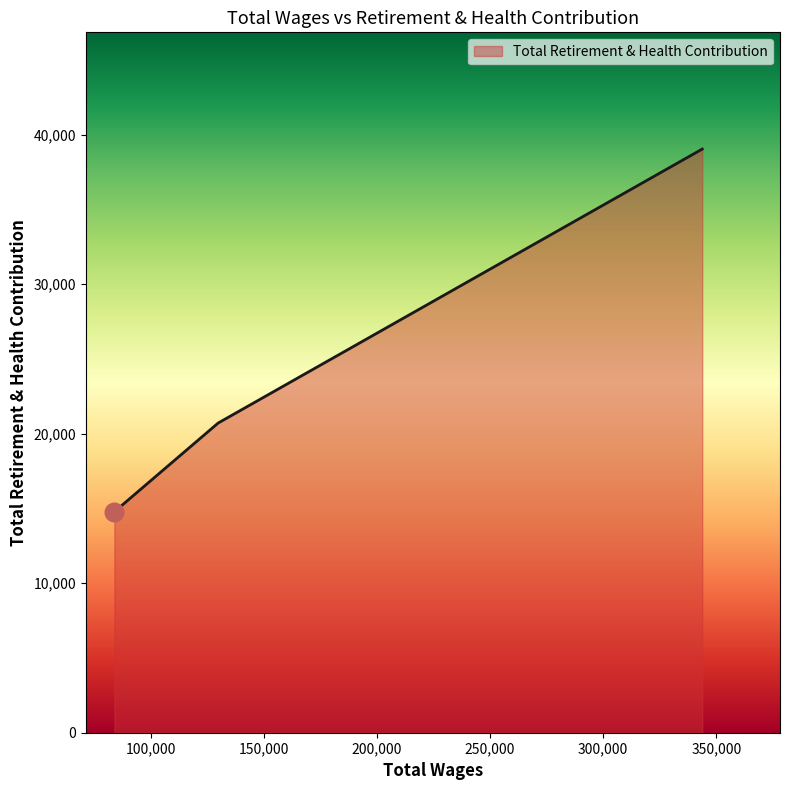

What is the smallest value displayed?

14776